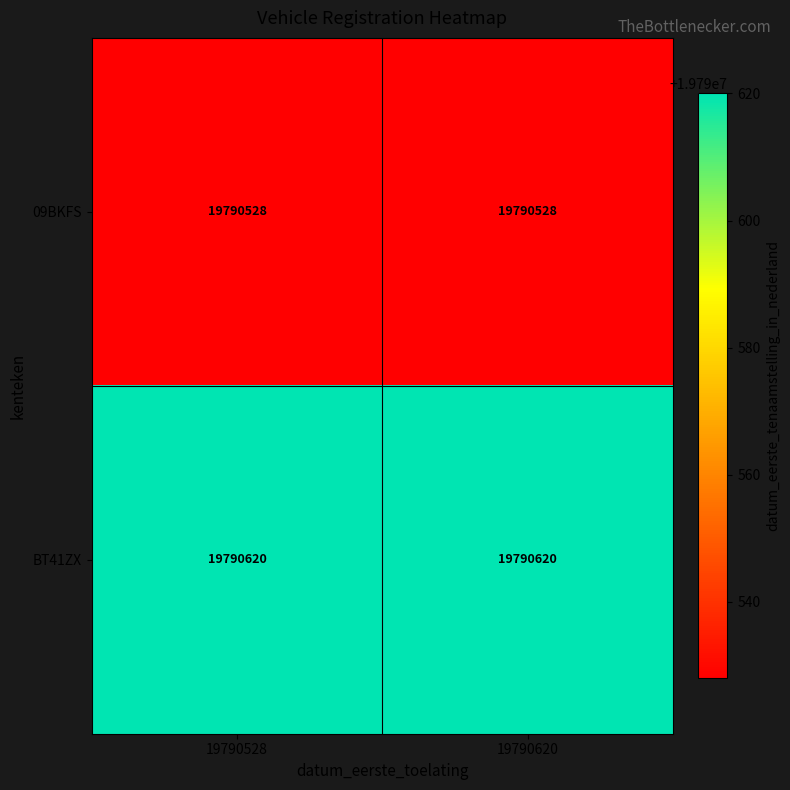

List the series in order of their overall mean, highest first.

BT41ZX, 09BKFS